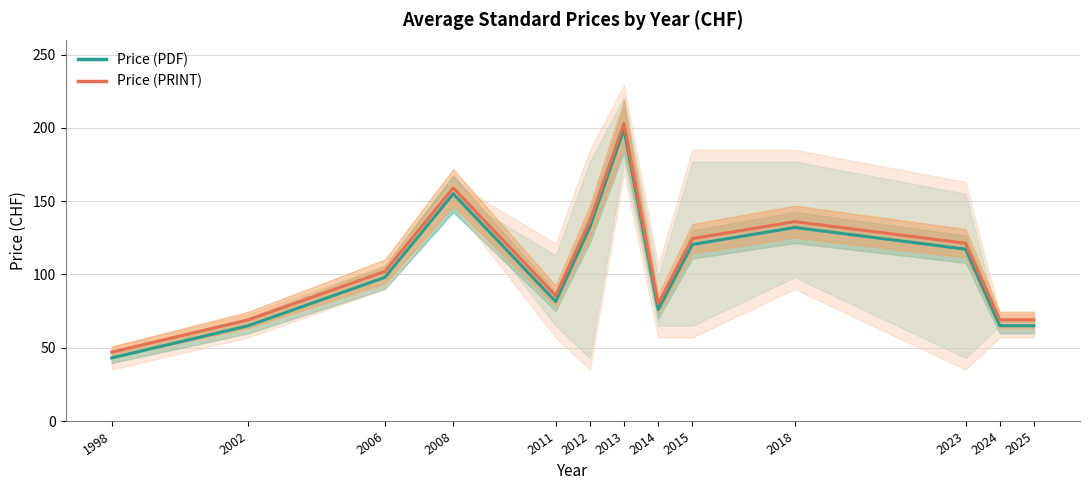

What is the sum of all Price (PDF) values?

1349.4